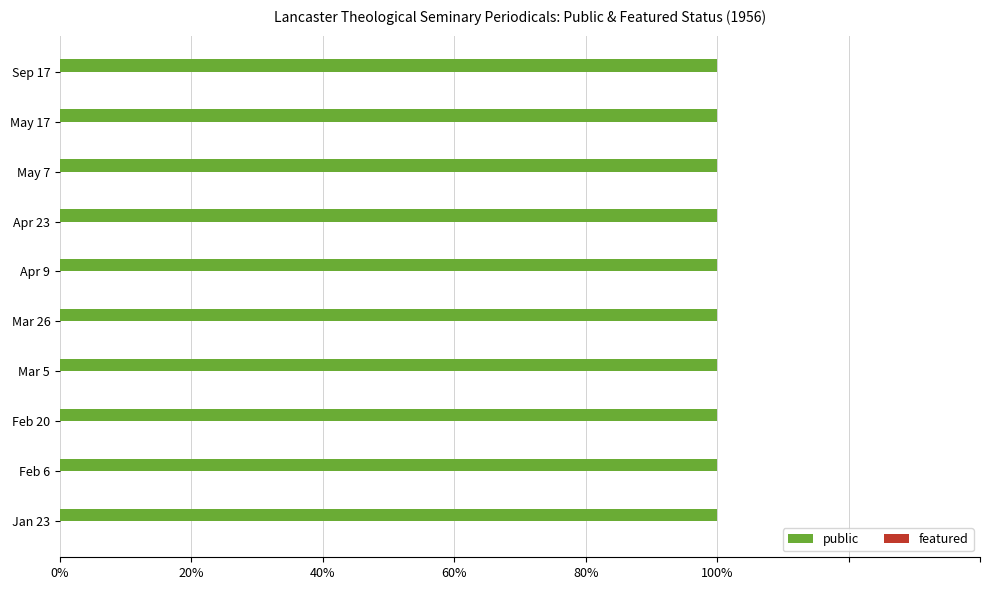

Which series has the largest total across all categories?

public